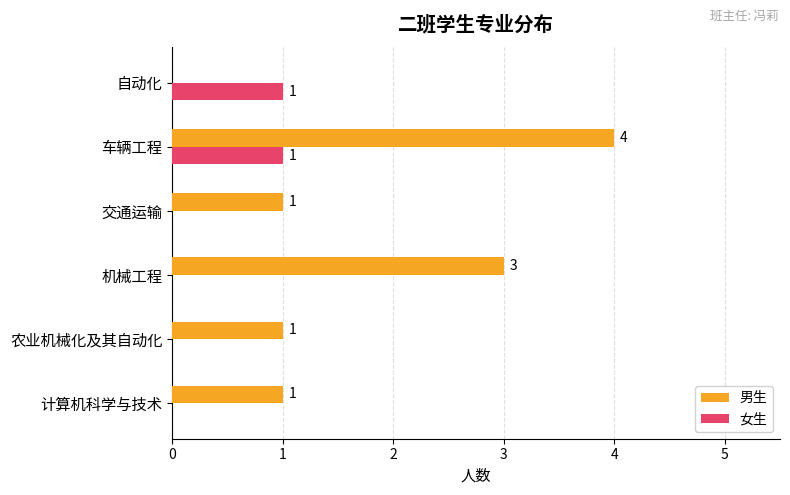

Is the value of 女生 at 计算机科学与技术 greater than the value of 男生 at 计算机科学与技术?

No